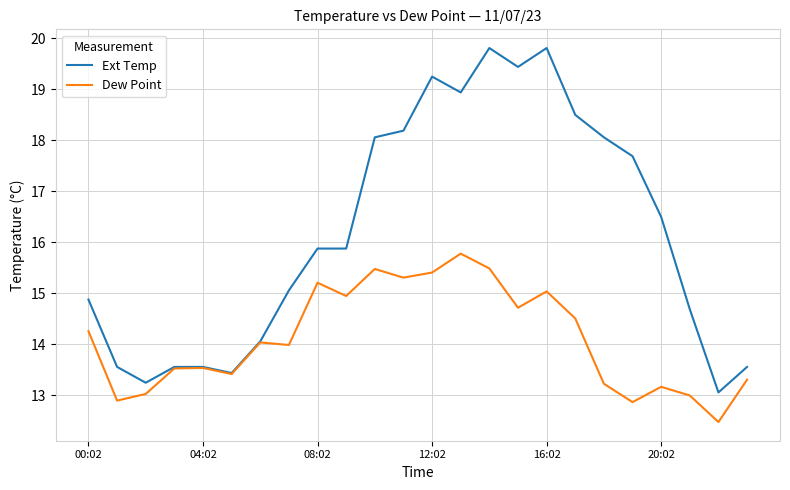

Which series has the largest total across all categories?

Ext Temp